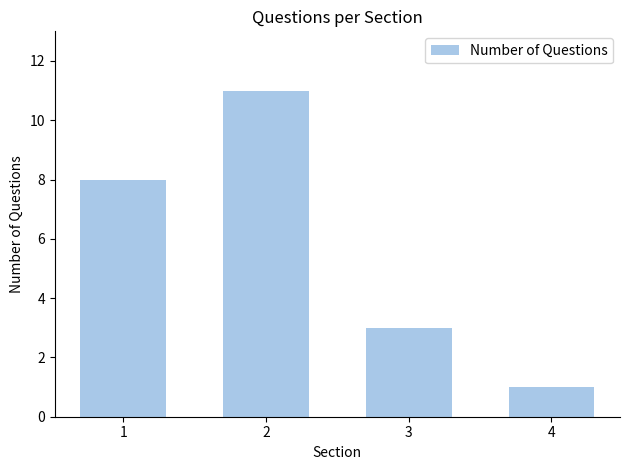

What is the difference between the second highest and second lowest values?

5